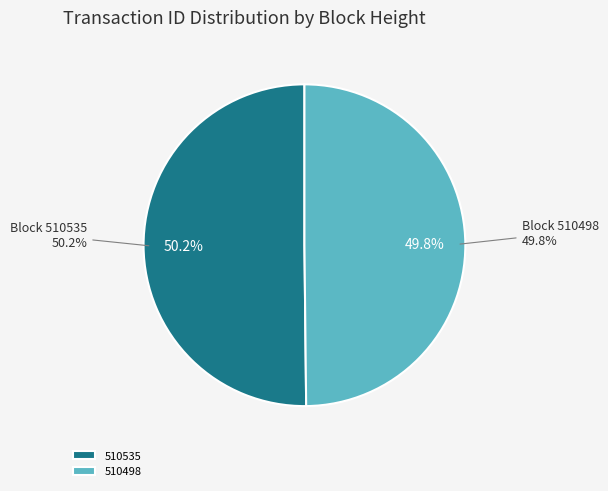

Rank the categories by value from highest to lowest.

510535, 510498